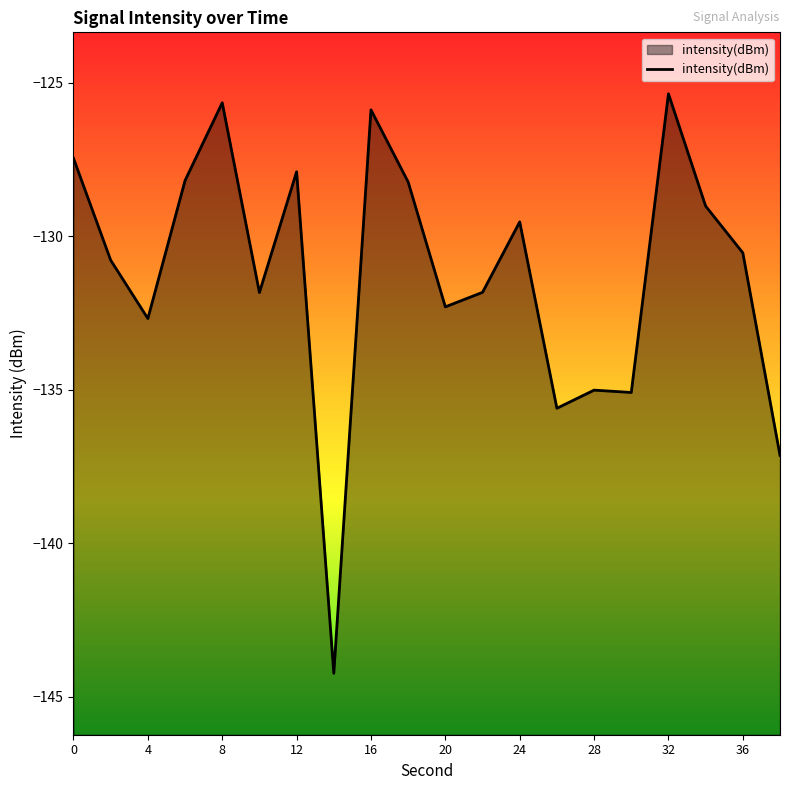

List the labels in order of value, largest first.

32, 8, 16, 0, 12, 6, 18, 34, 24, 36, 2, 22, 10, 20, 4, 28, 30, 26, 38, 14